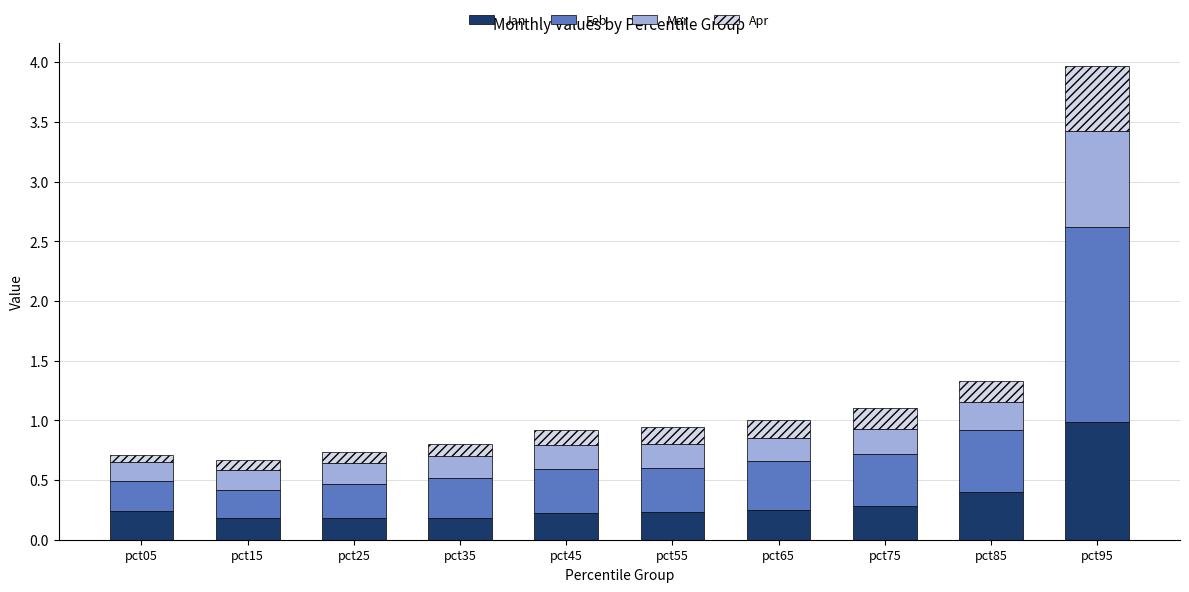

What is the highest value of the Jan series?

1.0